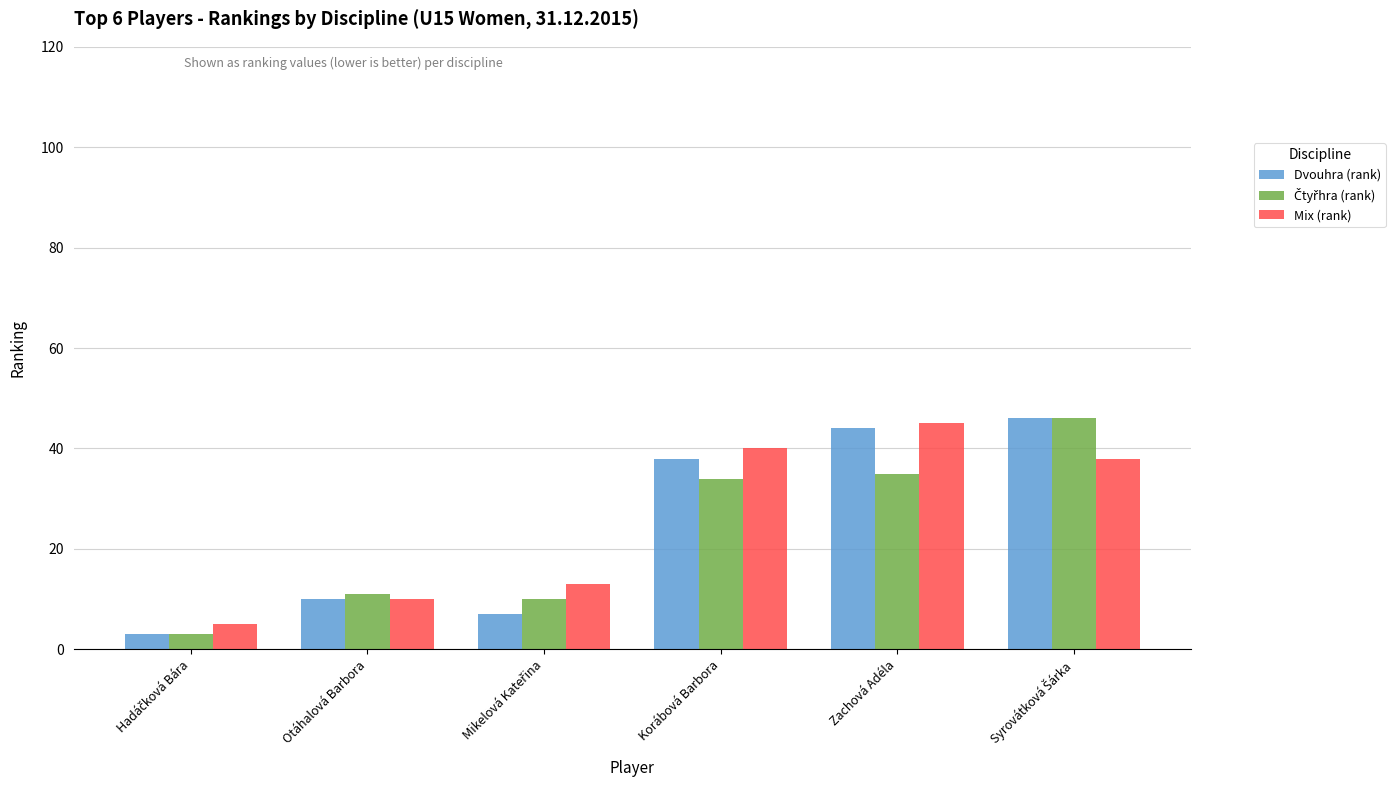

What is the minimum value shown in the chart?

3